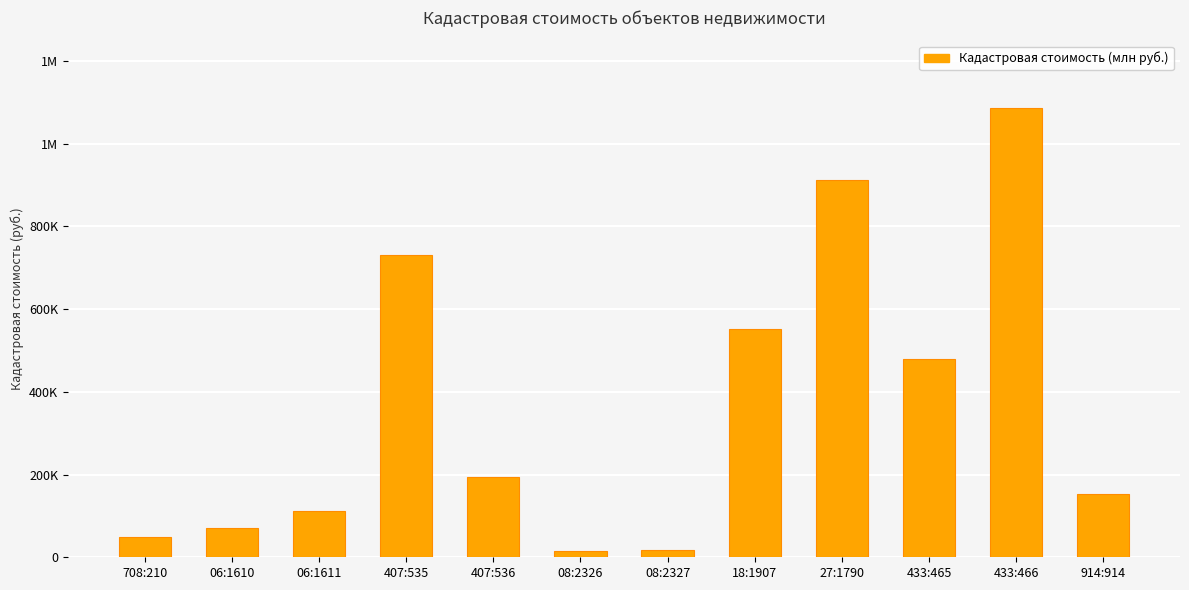

What is the sum of the values at 18:1907 and 708:210?

600479.4